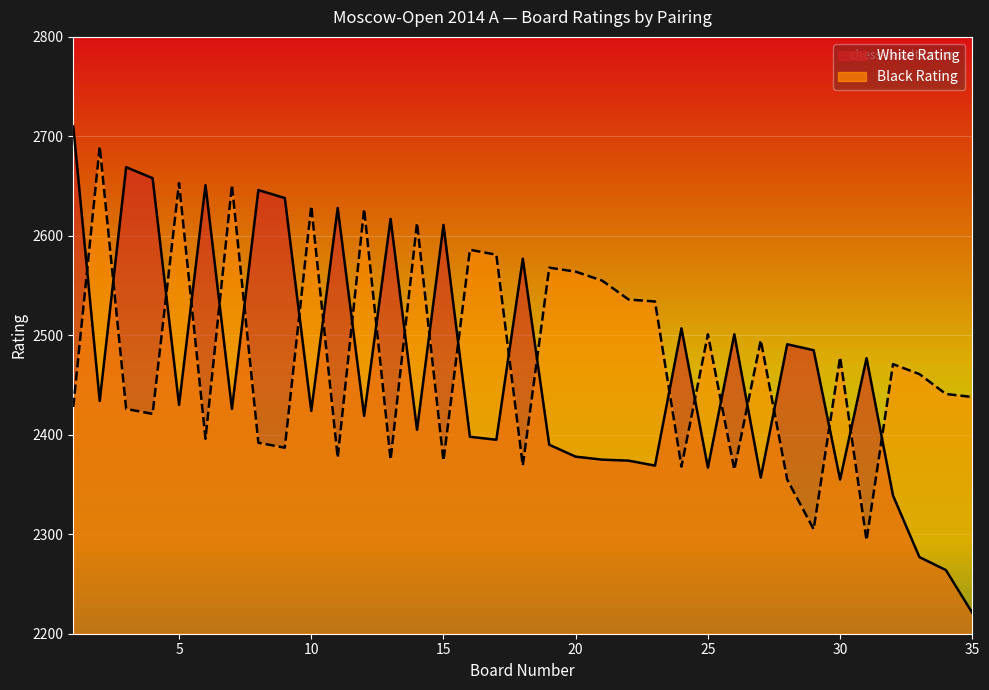

In Black Rating, how many points are higher than both neighbors (excluding endpoints)?

12